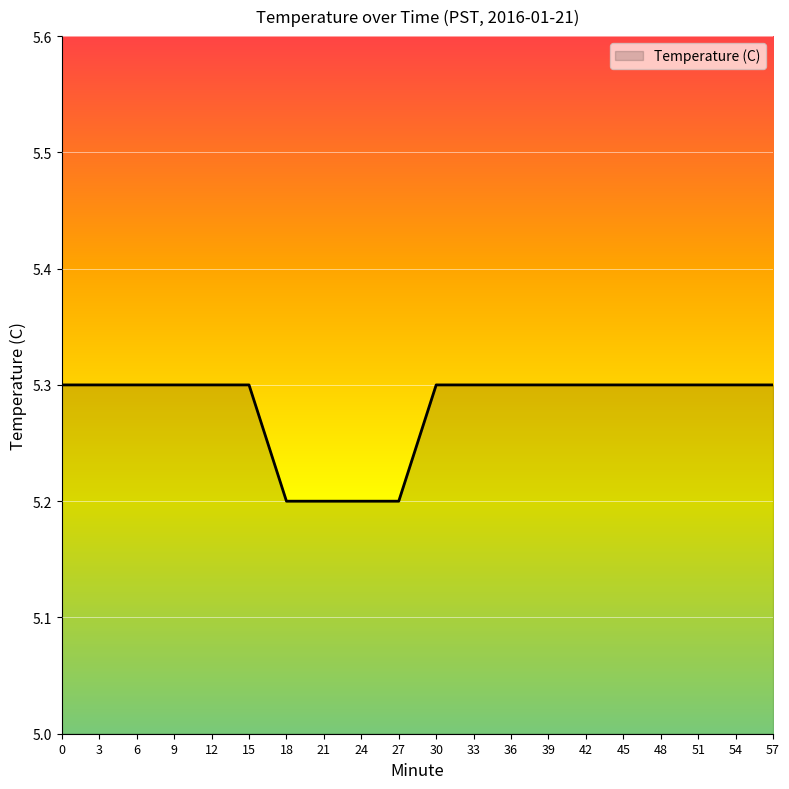

What is the change in value from 27 to 39?

+0.1